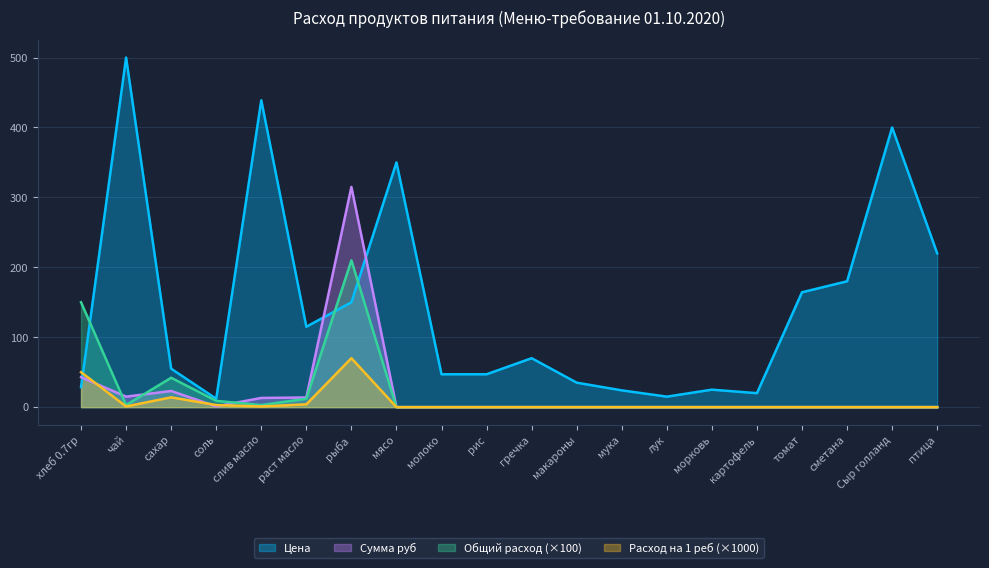

In Сумма руб, how many points are lower than both neighbors (excluding endpoints)?

2